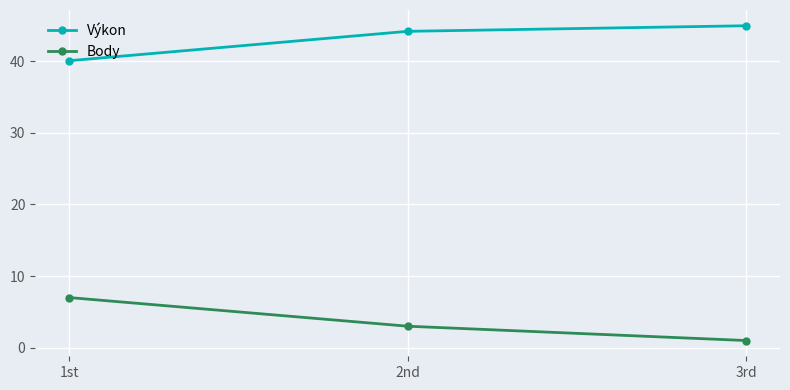

What is the sum of all Body values?

11.0